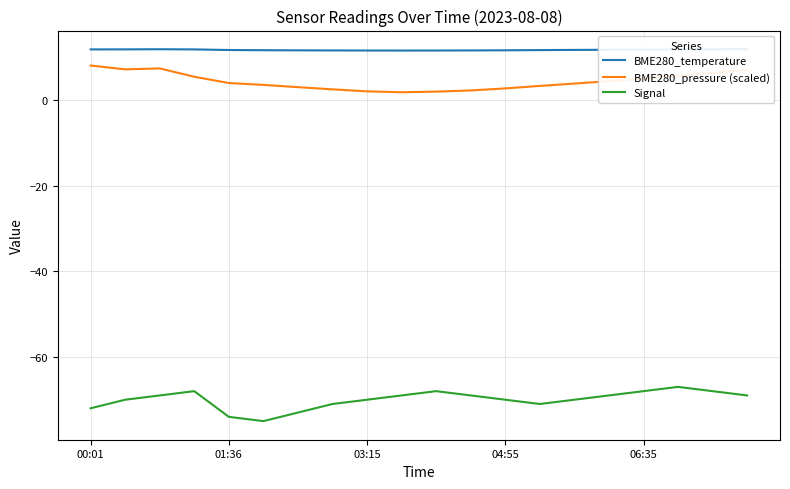

What is the smallest value displayed?

-75.0